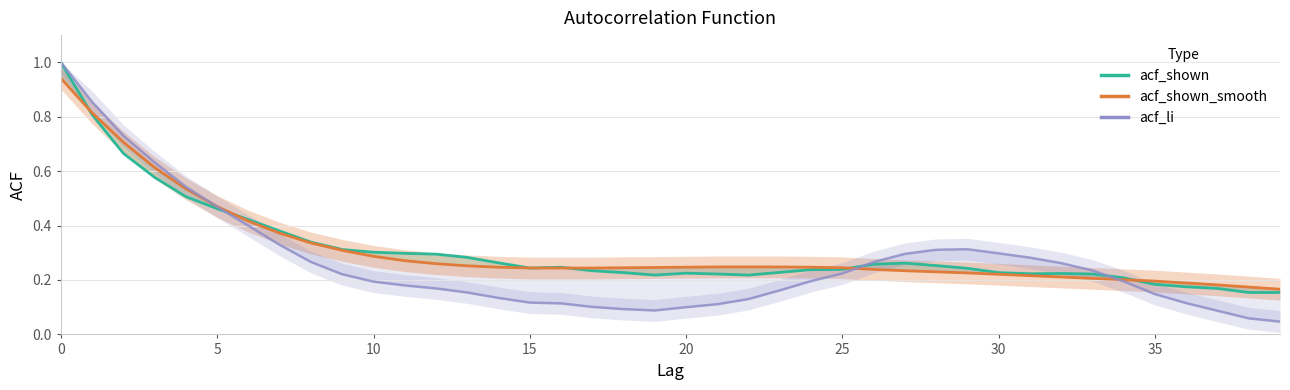

What is the label of the 4th point from the left?

15